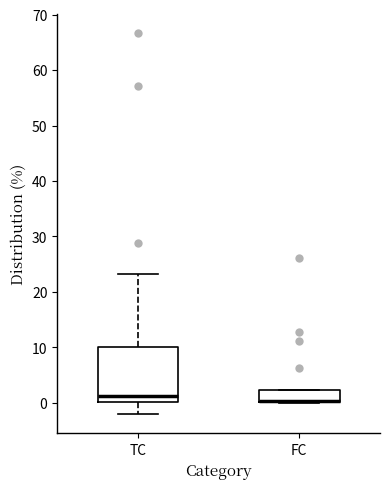

Reading left to right, transcribe this box plot: for each box, give where its median line is, the range the box spans, and where its two whiskers end, as read against the y-axis. The values are not printed on the chart, so give them approximately, as read against the axis.

TC: median 1, box 0 to 10, whiskers -2 to 23
FC: median 0 (just above the box's lower edge), box 0 to 2, whiskers 0 to 2